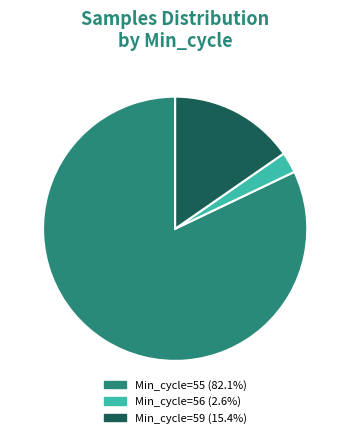

Is there any slice that represents more than half of the pie?

Yes